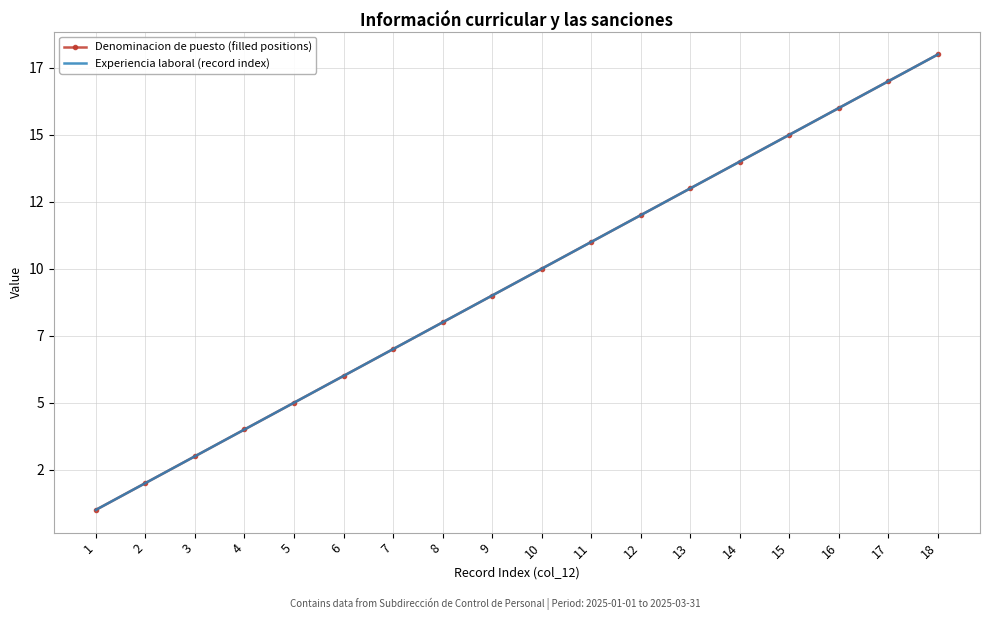

Where does the Experiencia laboral (record index) series first go above 10?

11